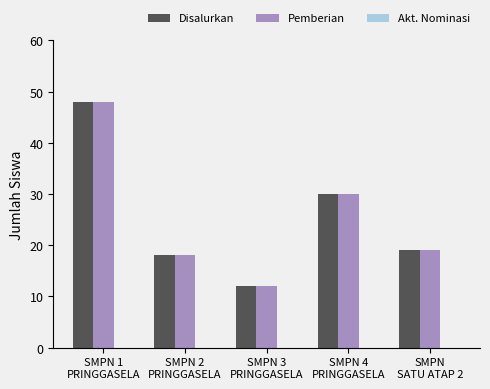

What is the minimum value shown in the chart?

12